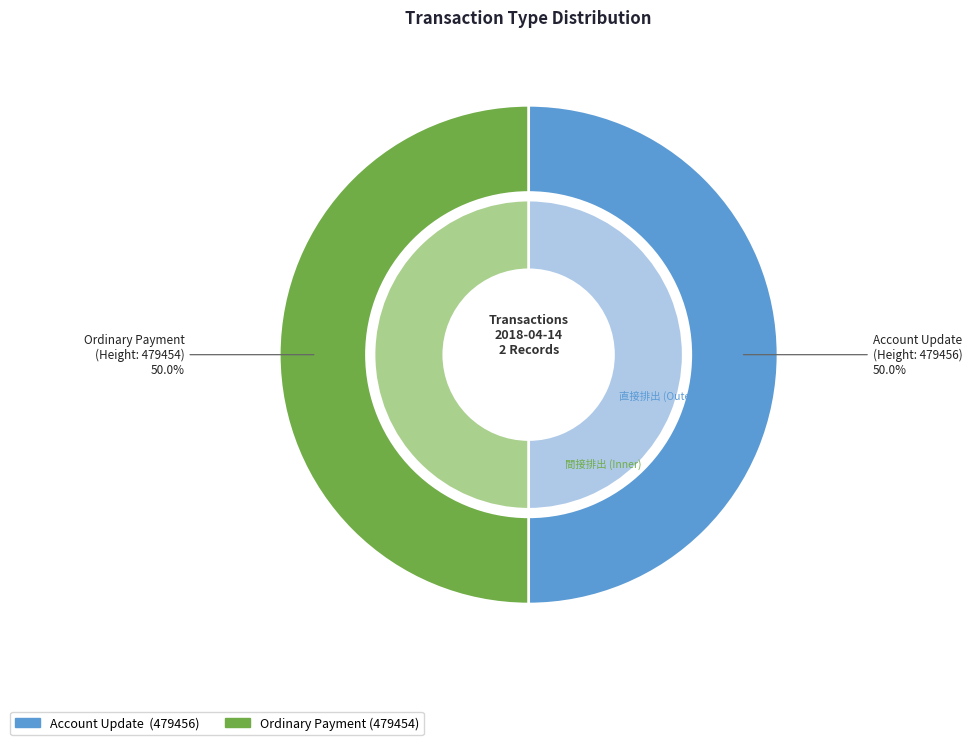

The Account Update (479456) slice represents 50% of the pie. True or false?

True